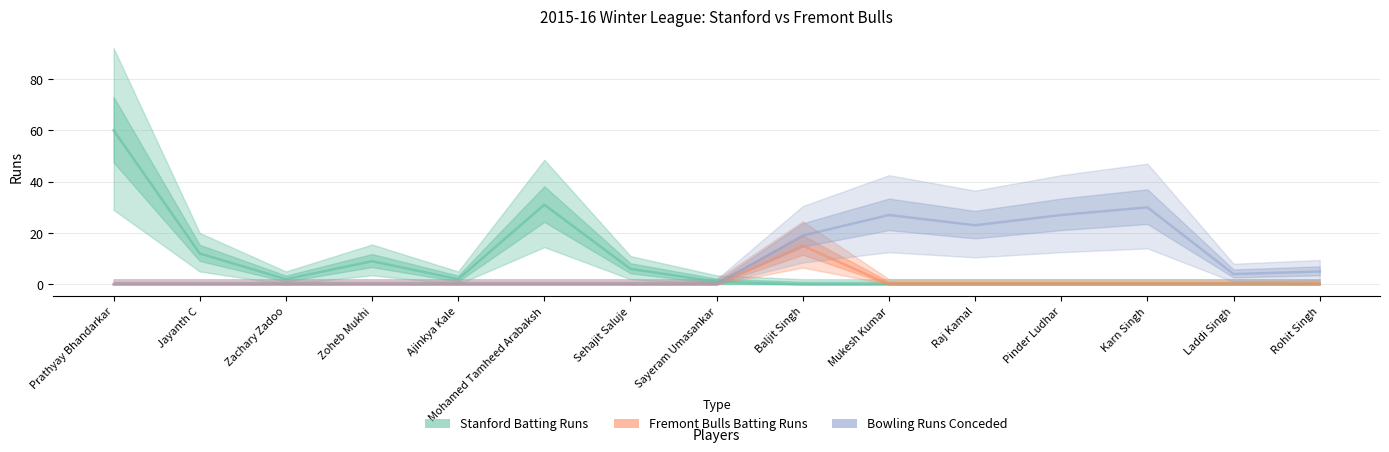

In Stanford Batting Runs, how many points are higher than both neighbors (excluding endpoints)?

2